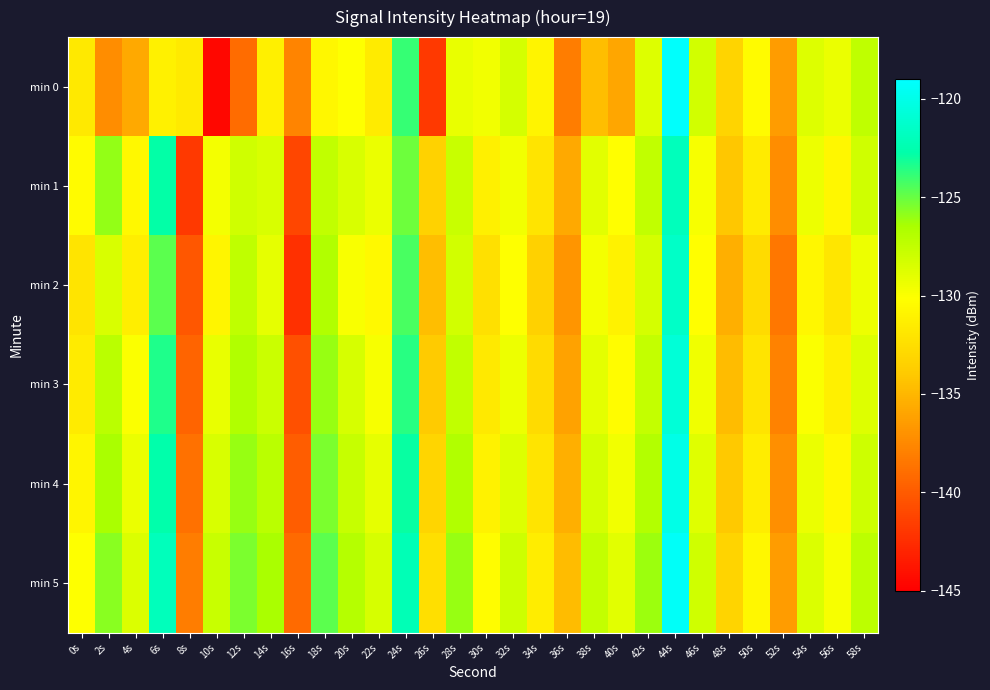

Which has a higher value, 18s or 8s?

18s